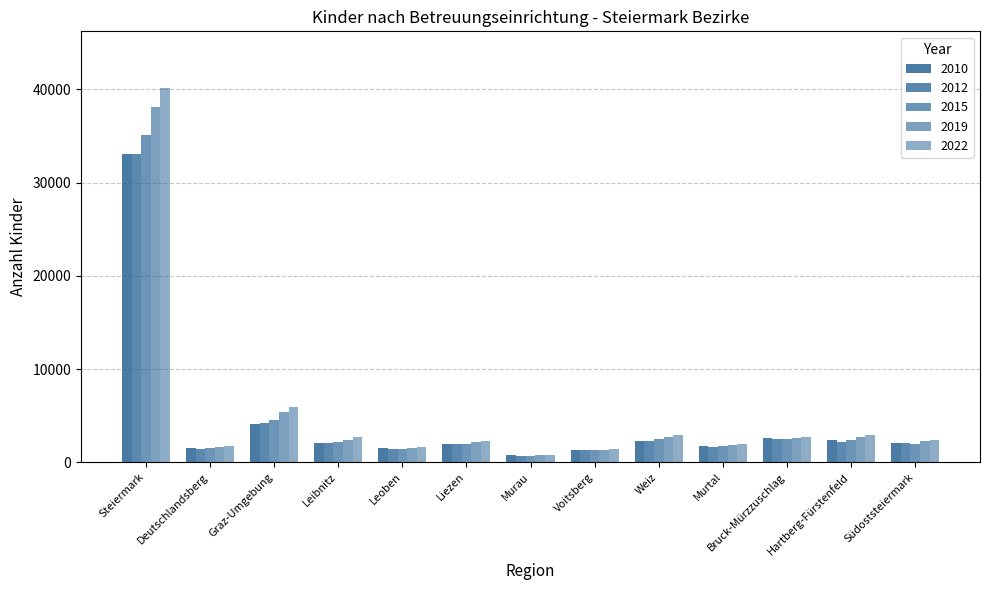

What is the greatest value displayed?

40203